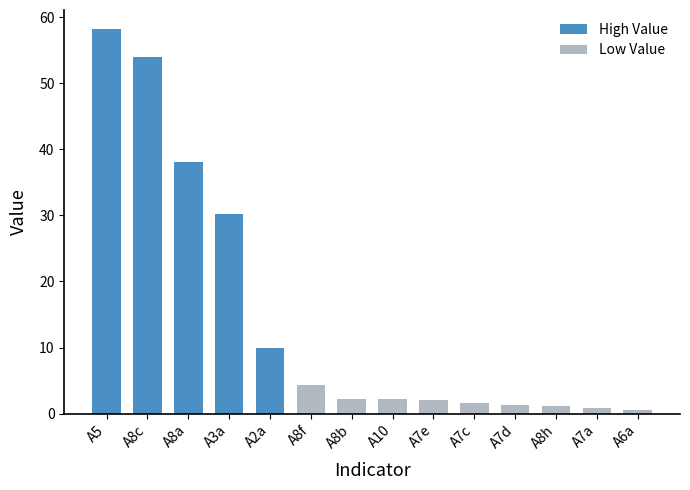

Does the chart contain any negative values?

No